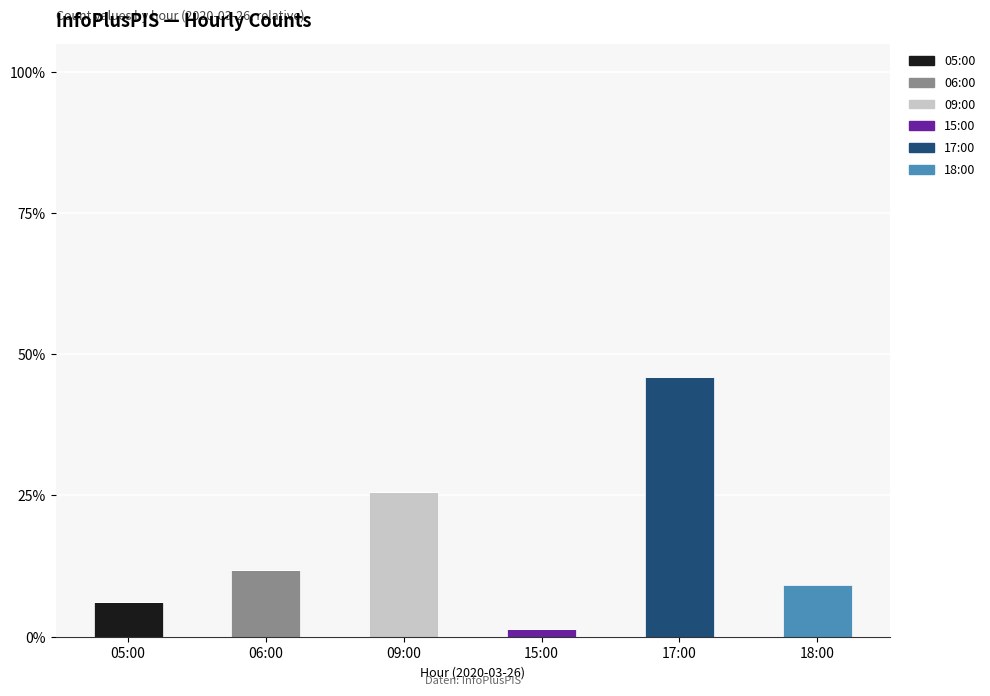

At which label does 05:00 reach its peak?

05:00